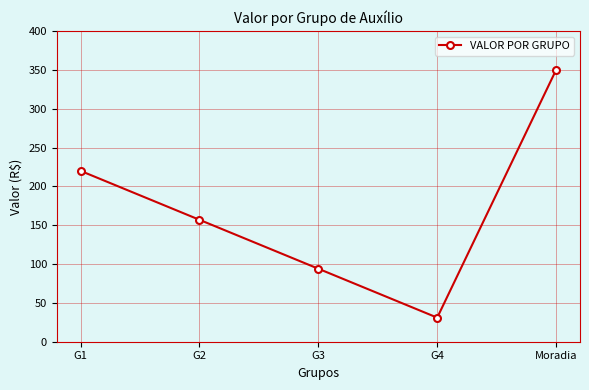

Reading right to left, transcribe all the data shown in this chart.

350	31	94	157	220